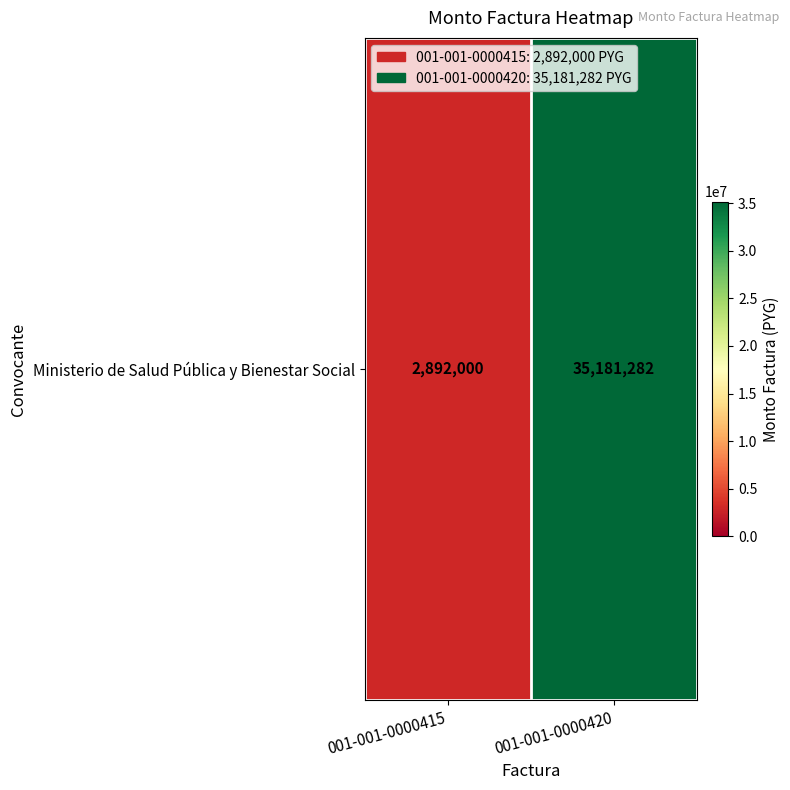

True or false: the data shows 2892000 at 001-001-0000415.

True